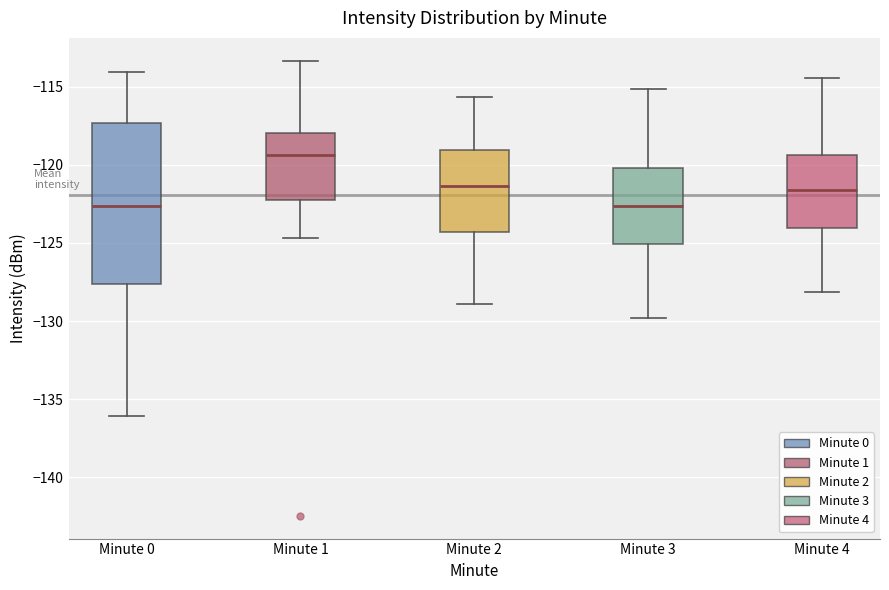

Reading left to right, read every box against the y-axis: the position of its median line, the range the box covers, and the ends of its whiskers. The values are not printed on the chart, so give them approximately, as read against the axis.

Minute 0: median -122.5, box -127.5 to -117.5, whiskers -136.0 to -114.0
Minute 1: median -119.5, box -122.0 to -118.0, whiskers -124.5 to -113.5
Minute 2: median -121.5, box -124.5 to -119.0, whiskers -129.0 to -115.5
Minute 3: median -122.5, box -125.0 to -120.0, whiskers -130.0 to -115.0
Minute 4: median -121.5, box -124.0 to -119.5, whiskers -128.0 to -114.5